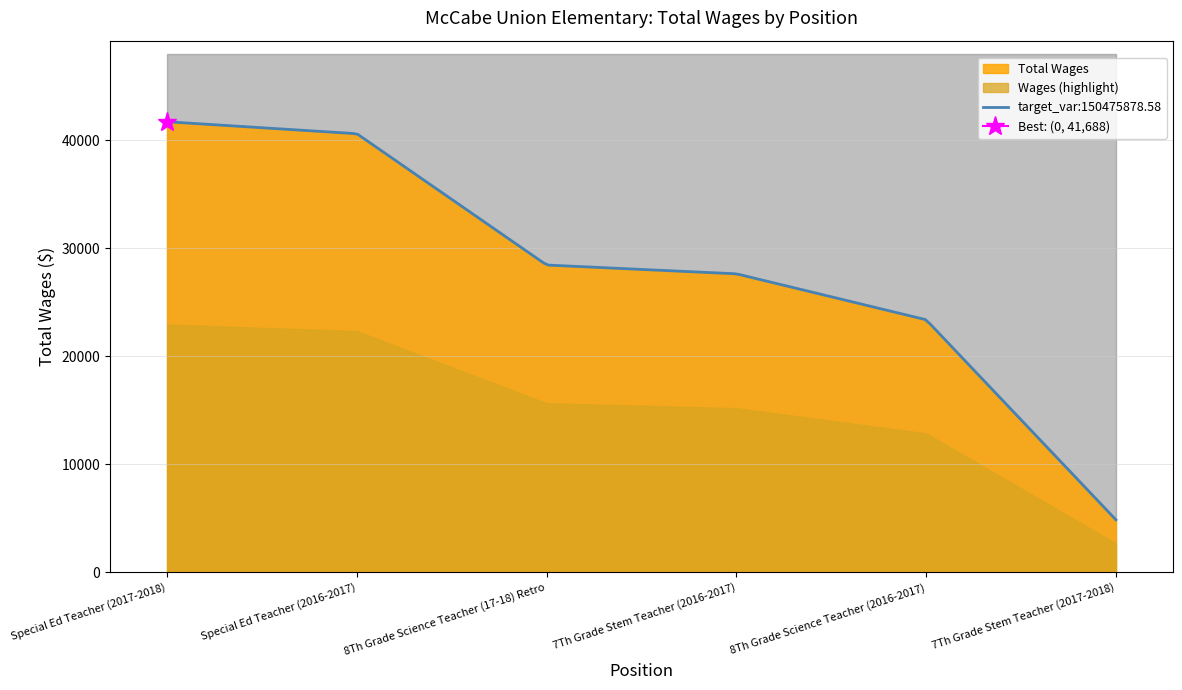

What is the average value?

27756